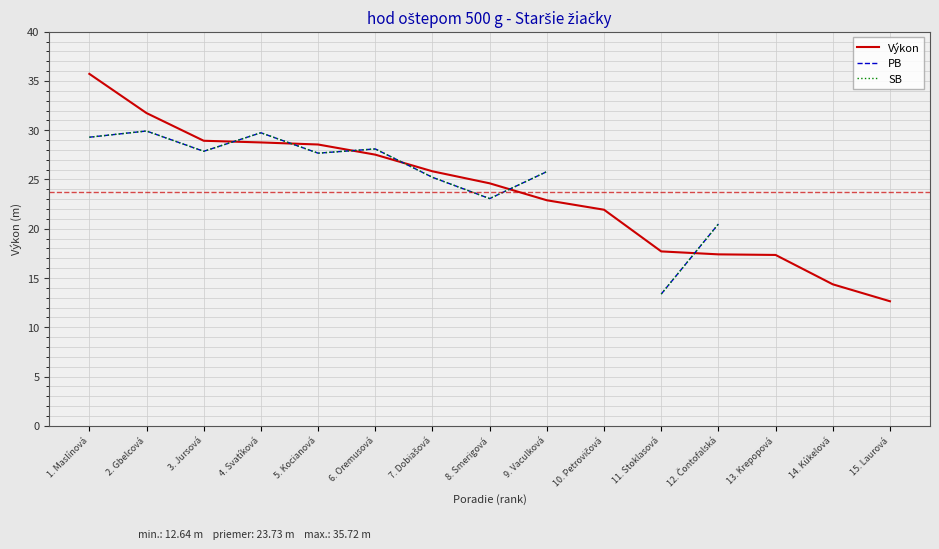

What position from the right is 3. Jursová?

13